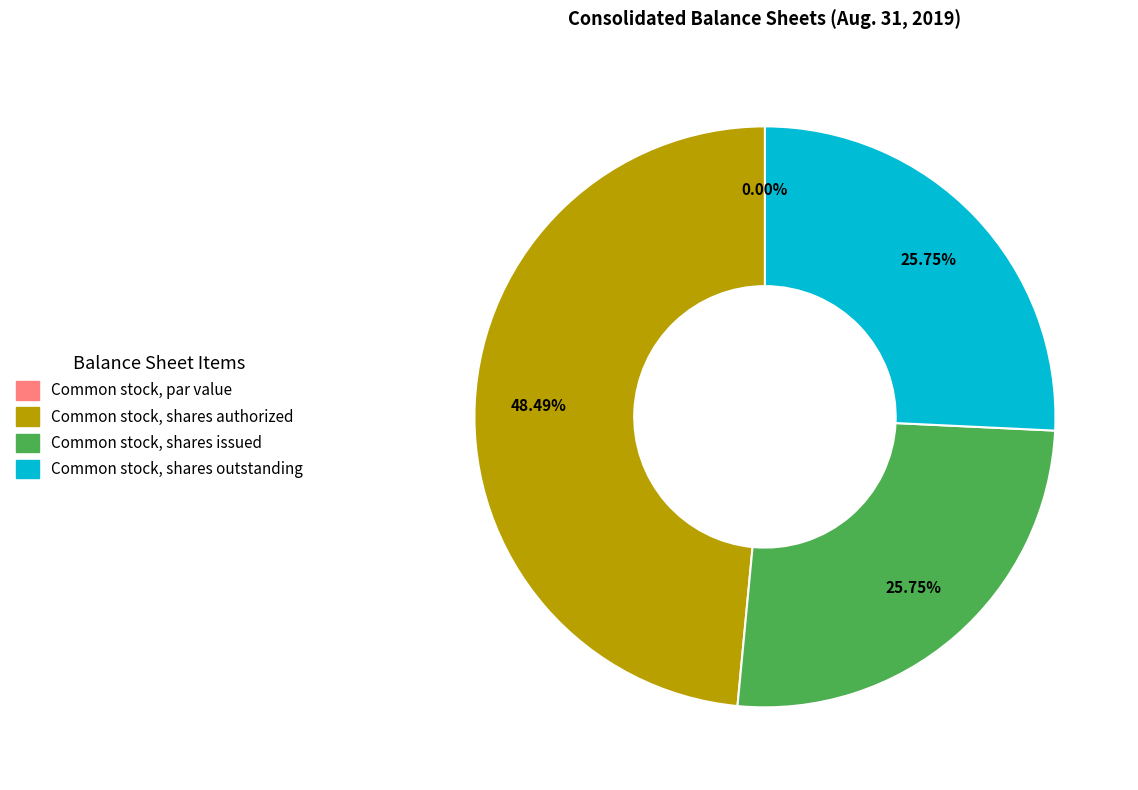

What percentage is the Common stock, shares outstanding slice, to the nearest percent?

26%